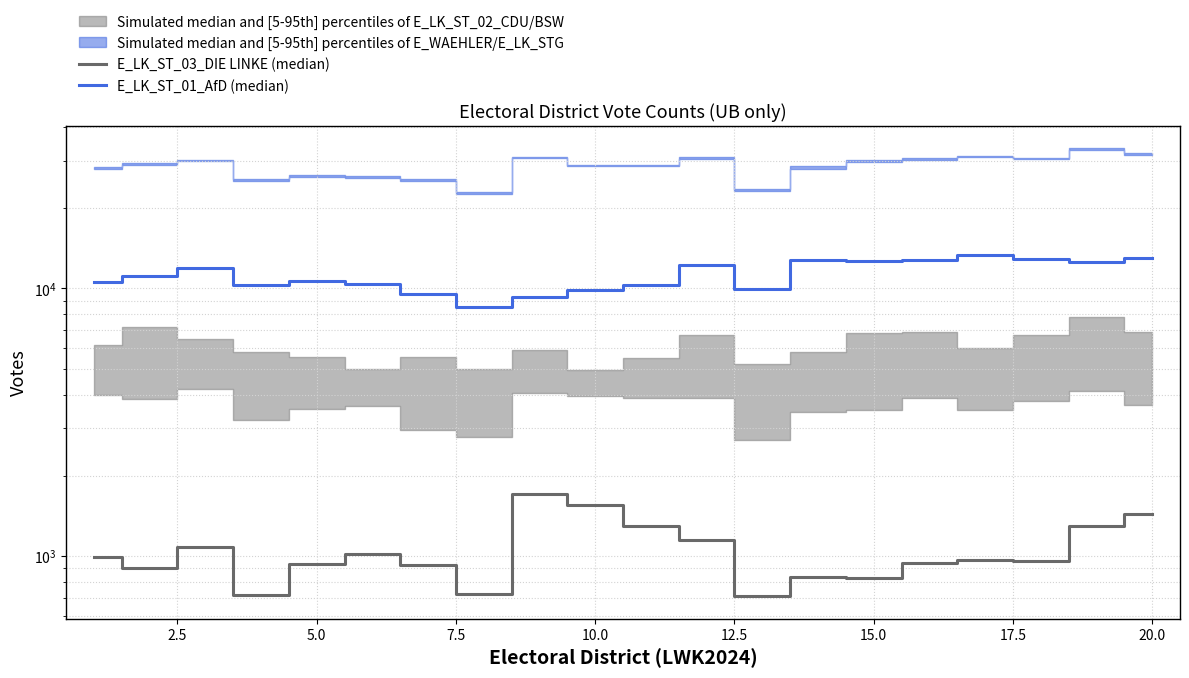

True or false: E_LK_ST_03_DIE LINKE and E_LK_ST_01_AfD intersect in this chart.

False